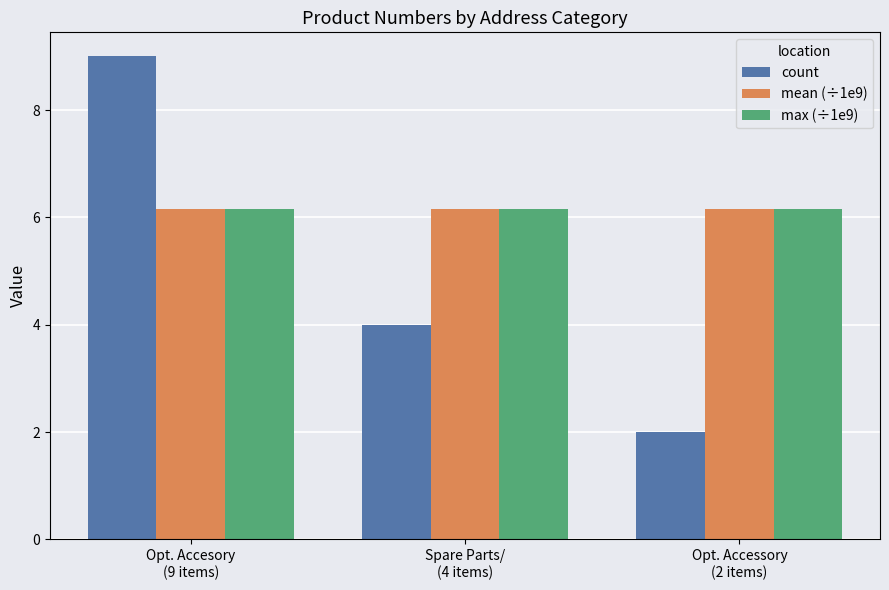

The value of max (÷1e9) at Opt. Accessory
(2 items) is 6.2. True or false?

True